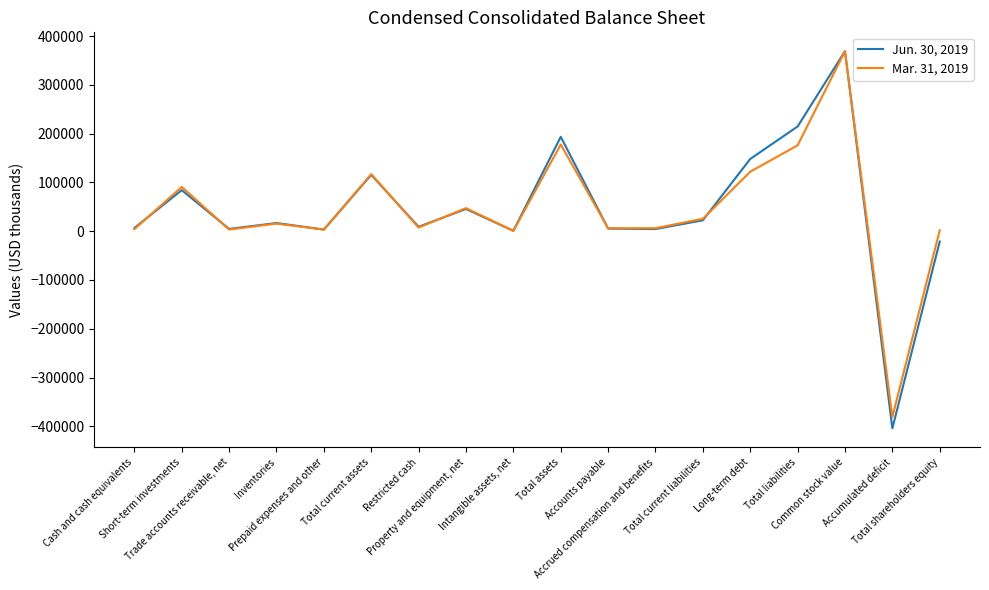

True or false: Mar. 31, 2019 and Jun. 30, 2019 cross at least once.

True